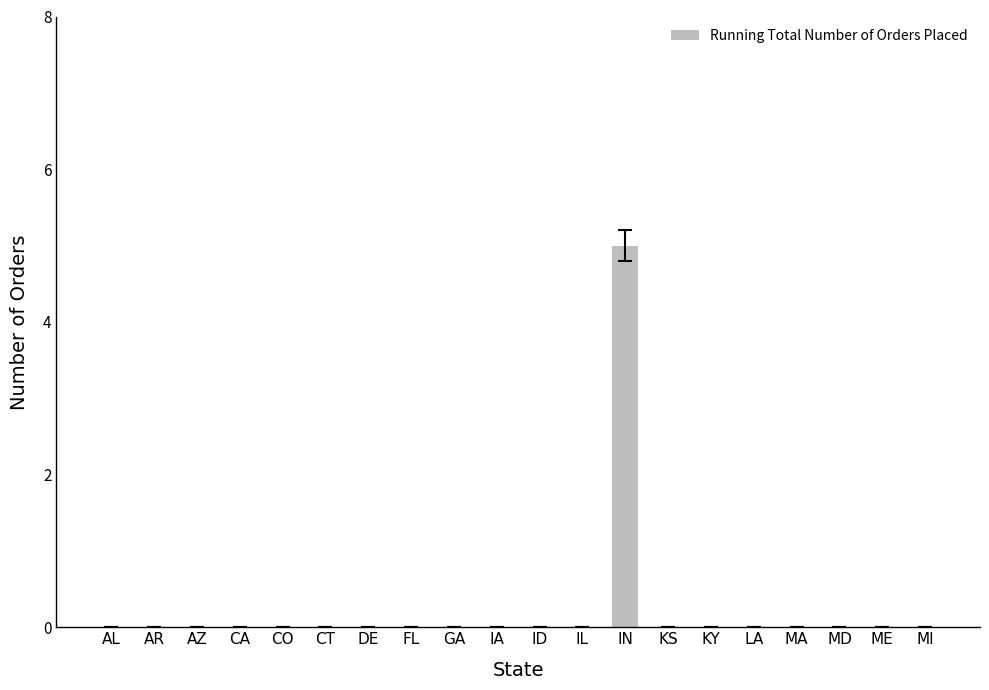

What is the sum of all values?

5